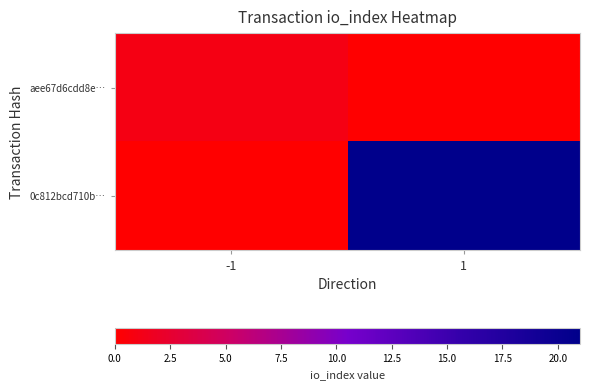

What is the total value across all series at -1?

1